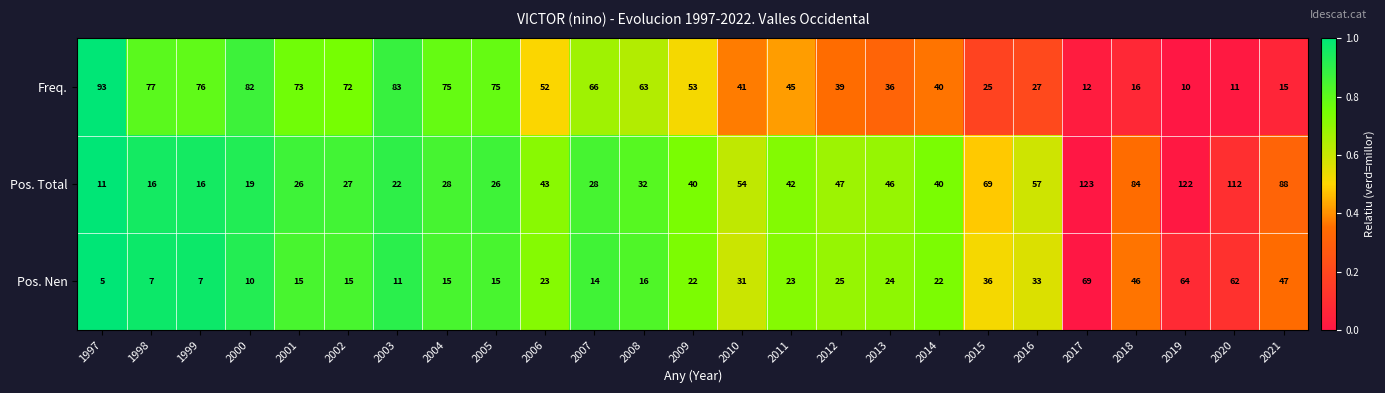

Which series changed the most between 2017 and 2019?

Pos. Nen